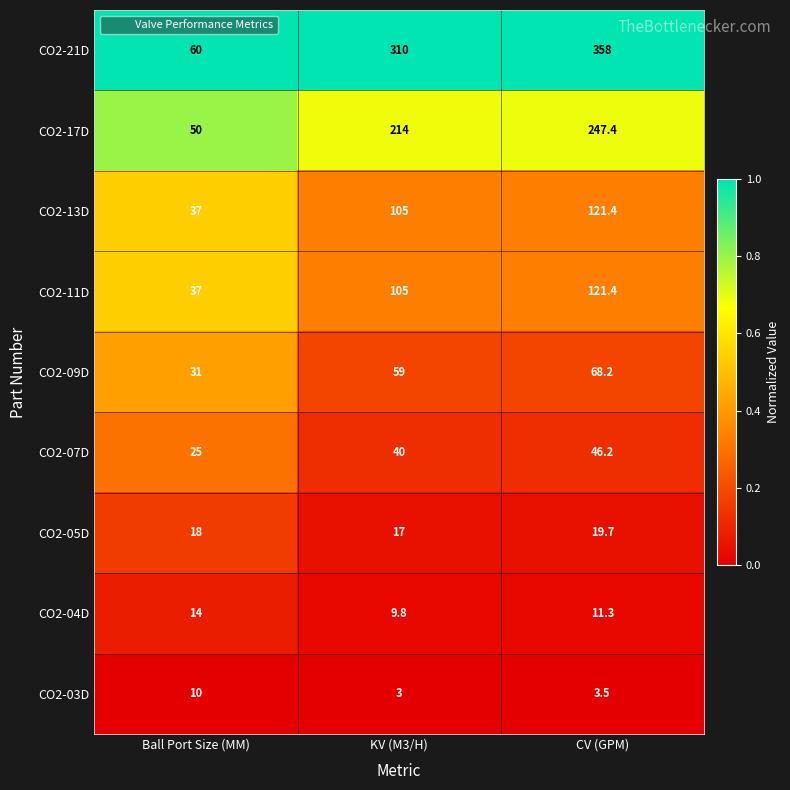

Which series has the largest range (max minus min)?

CO2-21D